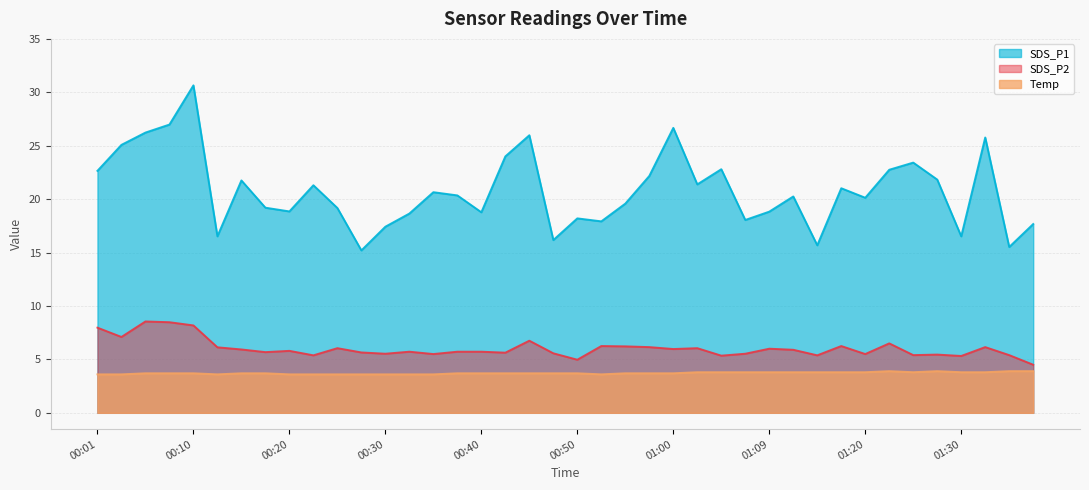

At which category does the chart reach its minimum across all series?

00:01